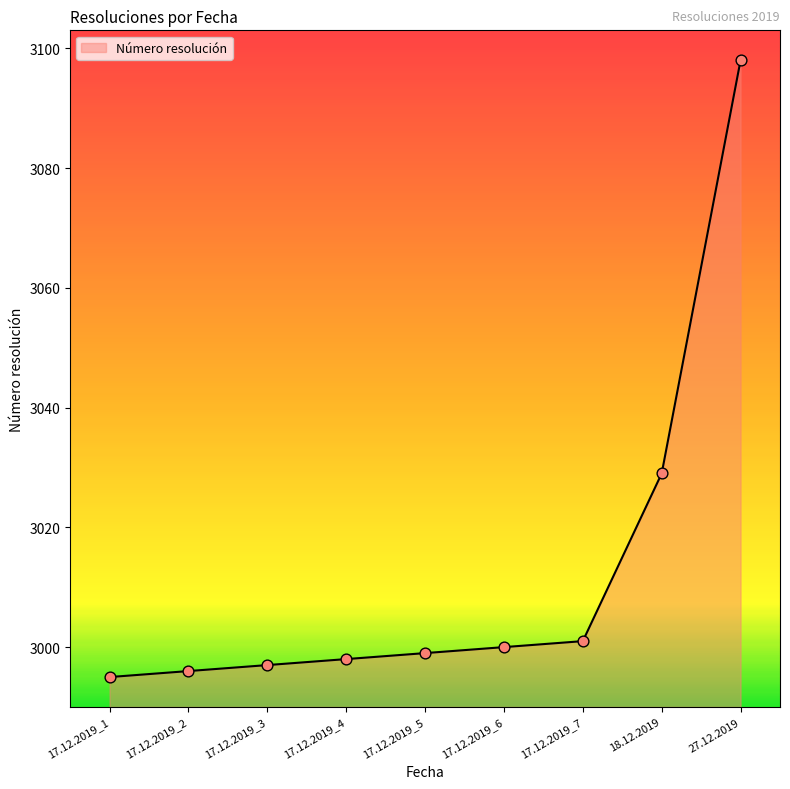

What is the change in value from 17.12.2019_3 to 27.12.2019?

+101